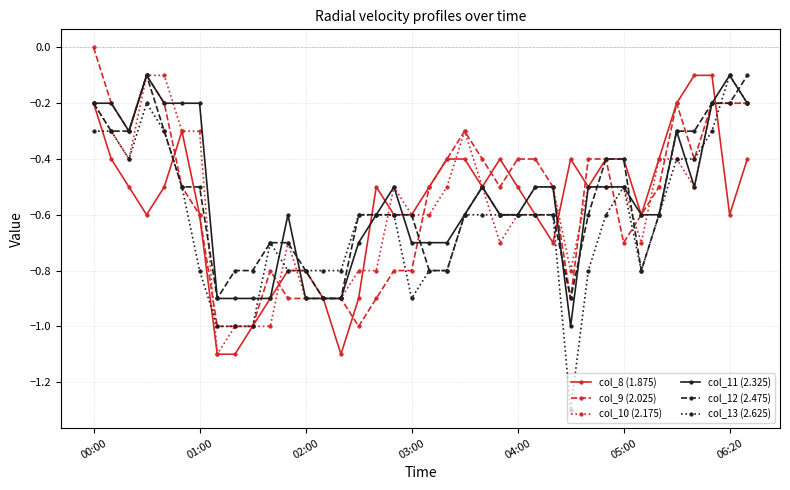

What is the value of the col_9 (2.025) point at the 22nd from the left?

-0.3